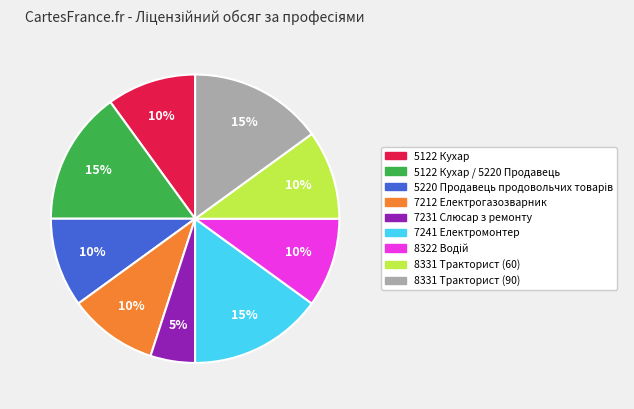

To the nearest percent, what is the average slice percentage?

11%